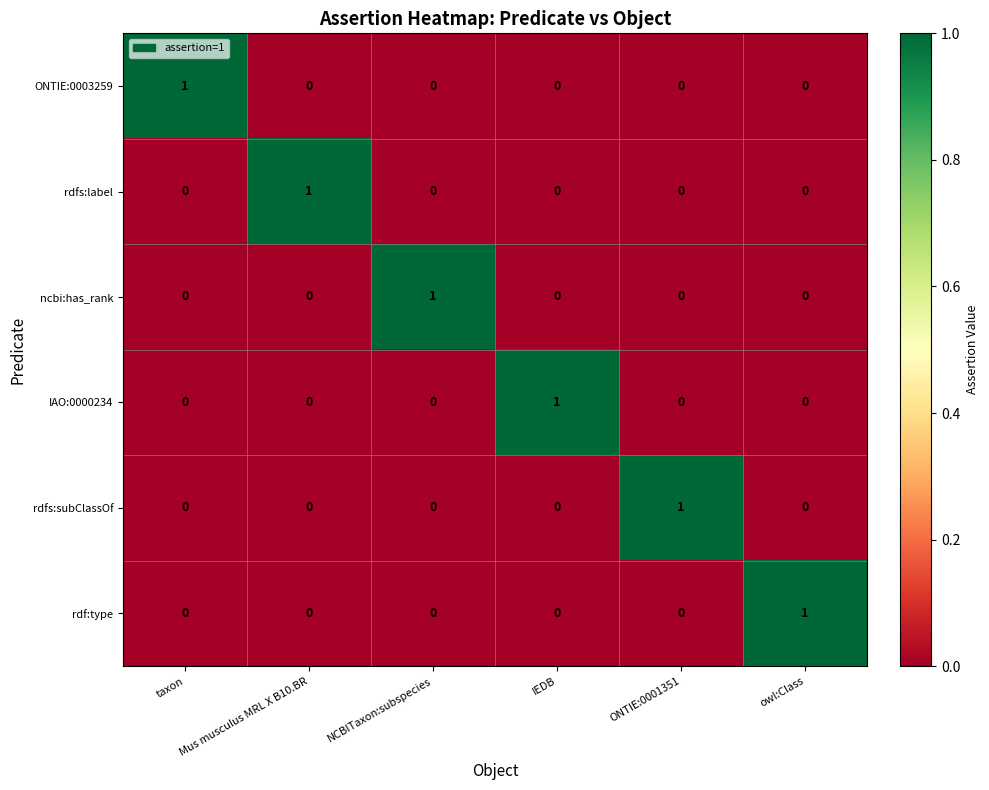

How many IAO:0000234 values are between 0 and 1?

6